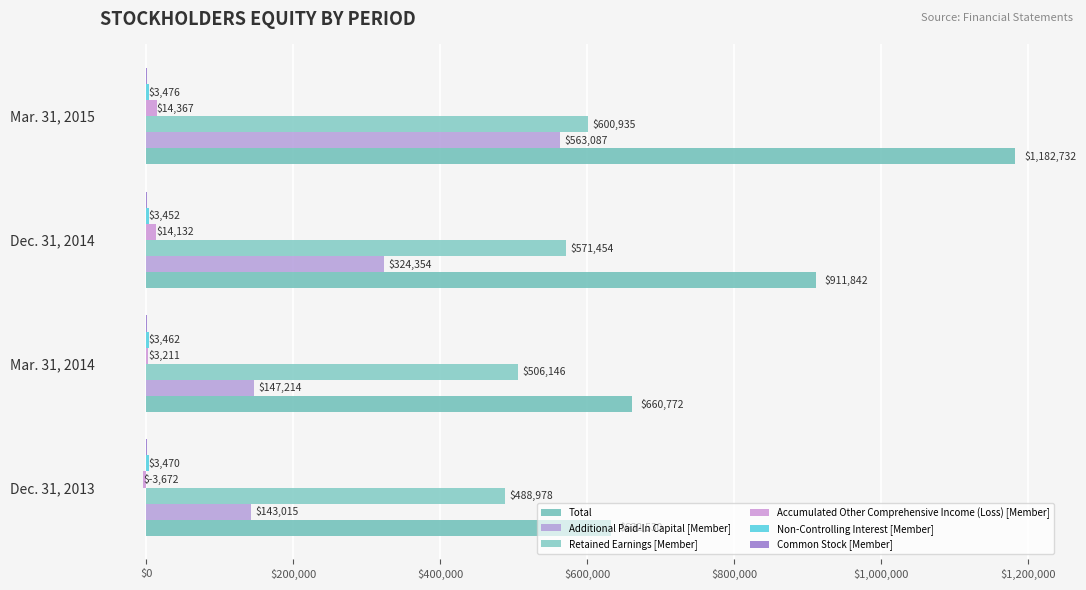

Count the number of categories in the chart.

4